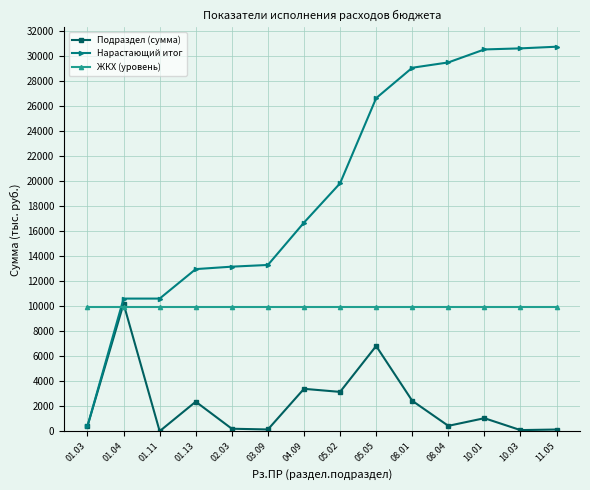

Which series changed the most between 01.04 and 05.05?

Нарастающий итог